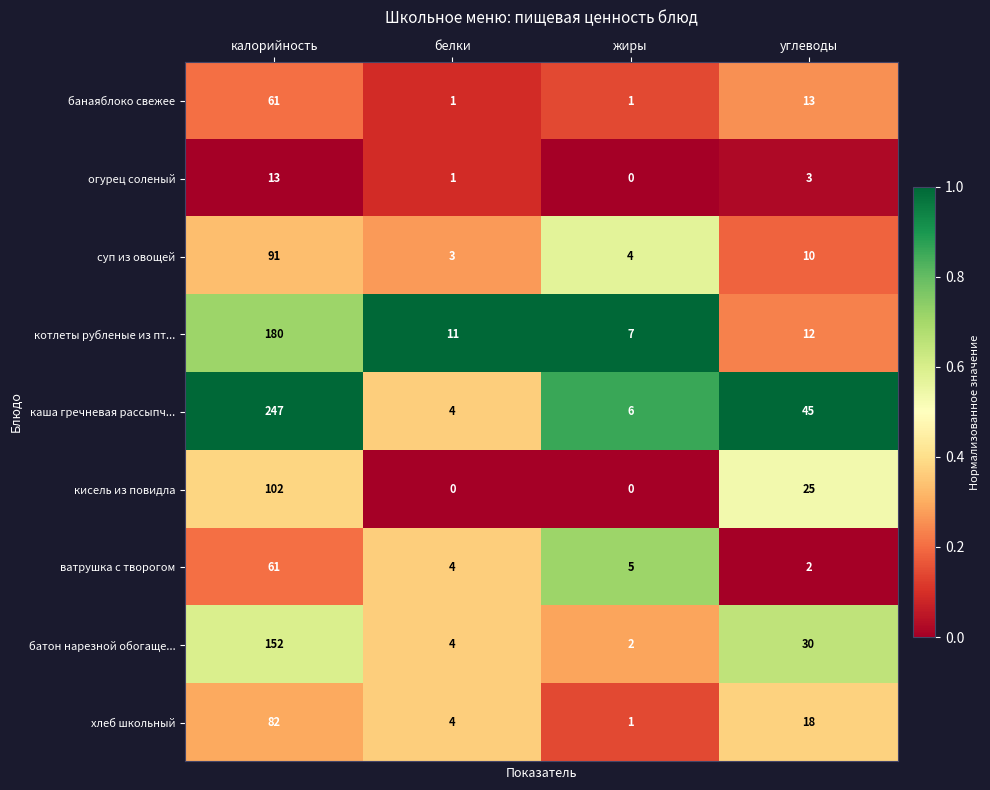

At углеводы, list the series in order from largest to smallest.

каша гречневая рассыпч..., батон нарезной обогаще..., кисель из повидла, хлеб школьный, банаяблоко свежее, котлеты рубленые из пт..., суп из овощей, огурец соленый, ватрушка с творогом